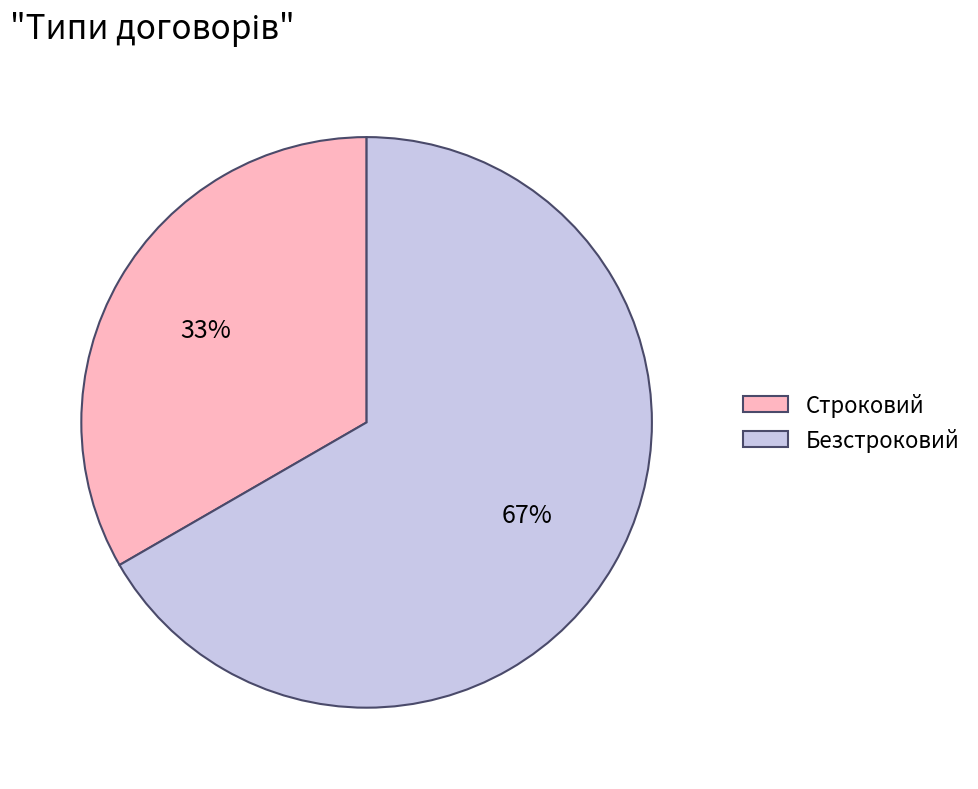

To the nearest percent, what percentage of the pie is Строковий?

33%